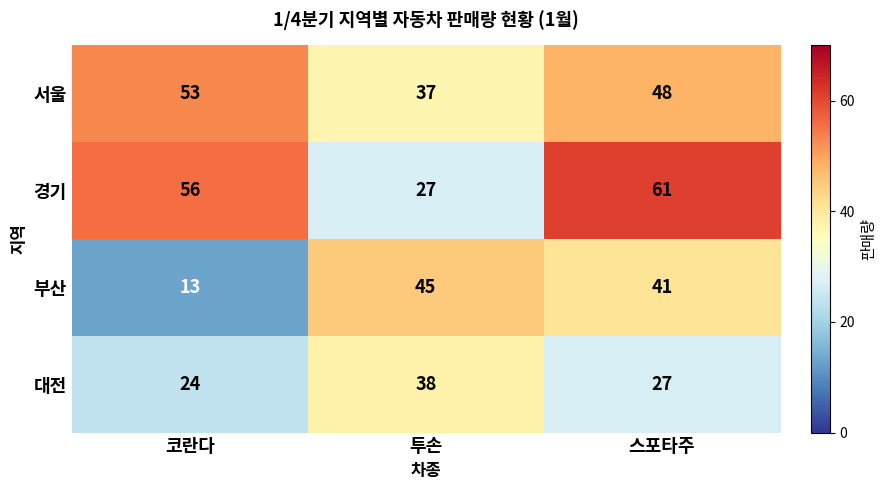

Which series changed the most between 코란다 and 스포타주?

부산